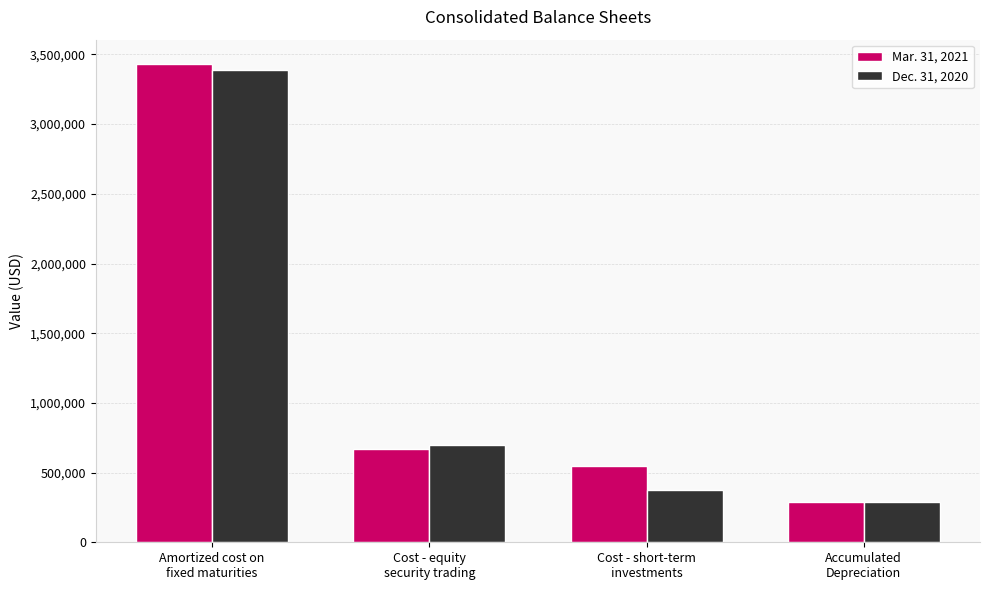

What is the spread (max minus min) of values at Amortized cost on
fixed maturities?

45744